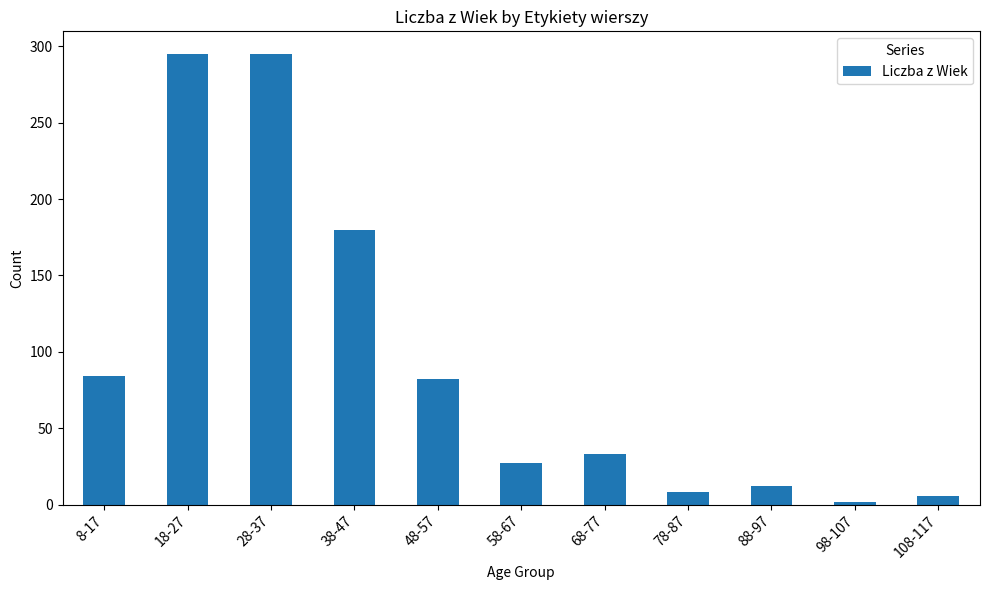

What is the minimum value shown in the chart?

2